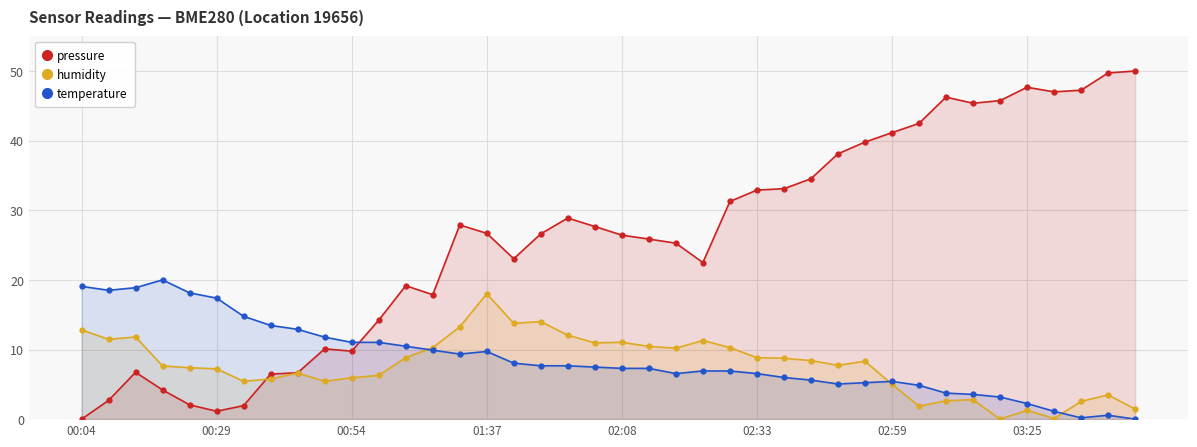

At which label does humidity reach its peak?

01:37